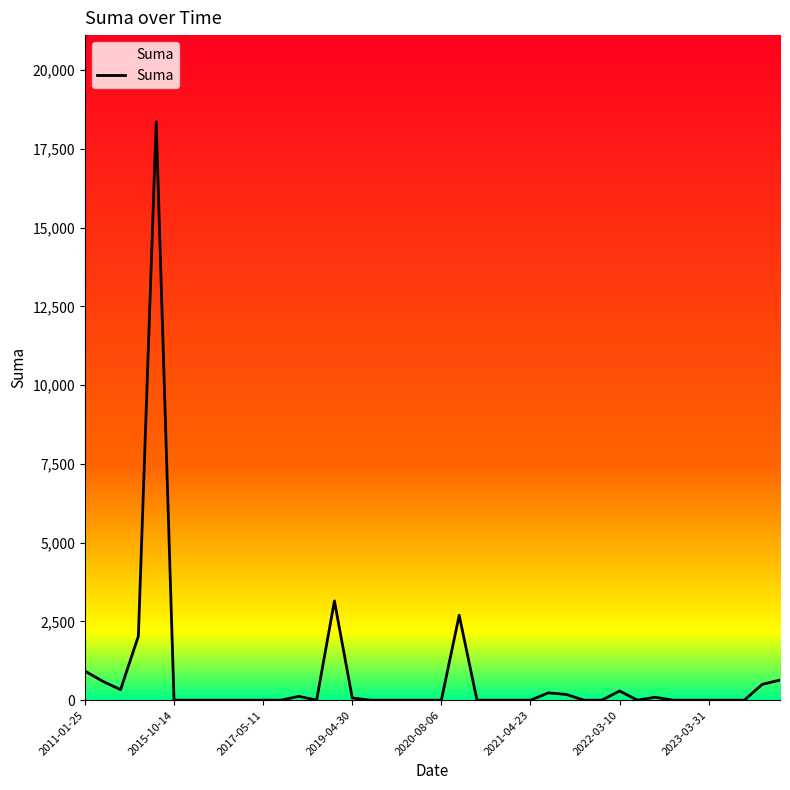

What is the greatest value displayed?

18353.8